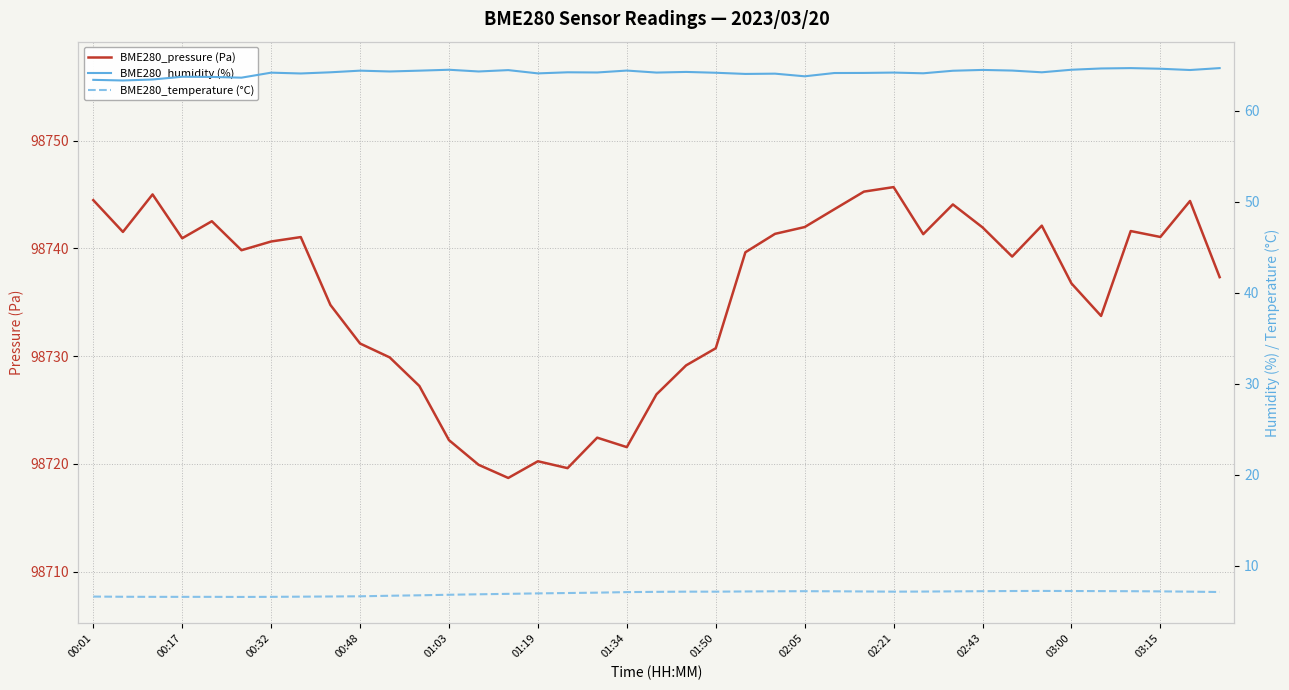

At how many categories does at least one series exceed 331?

39